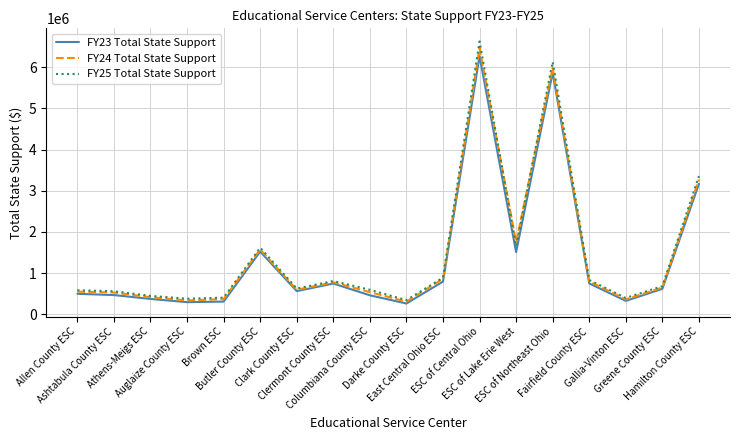

True or false: FY25 Total State Support has a value of 6625215.6 at ESC of Central Ohio.

True